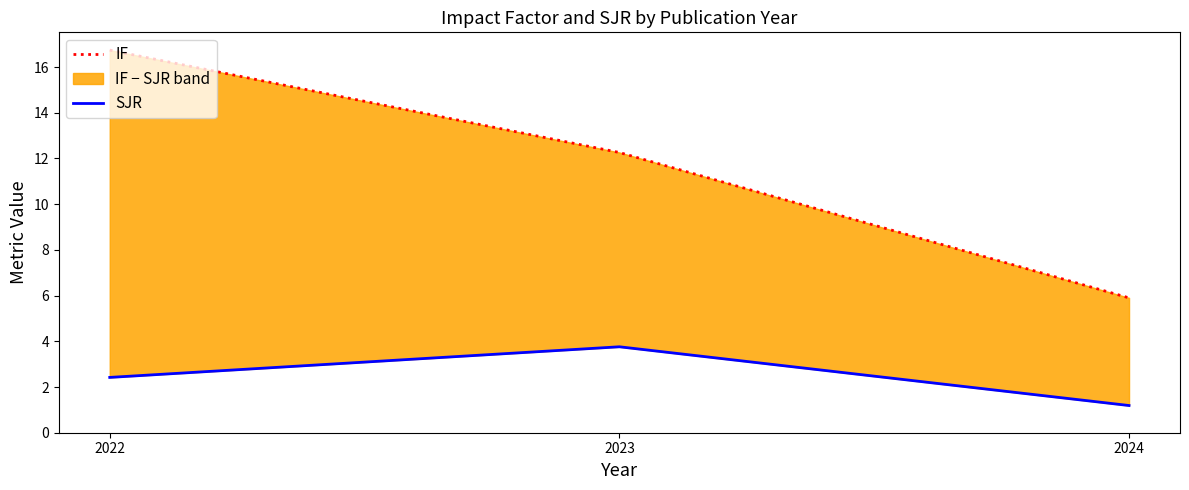

Rank the series at 2024 from highest to lowest value.

IF, SJR